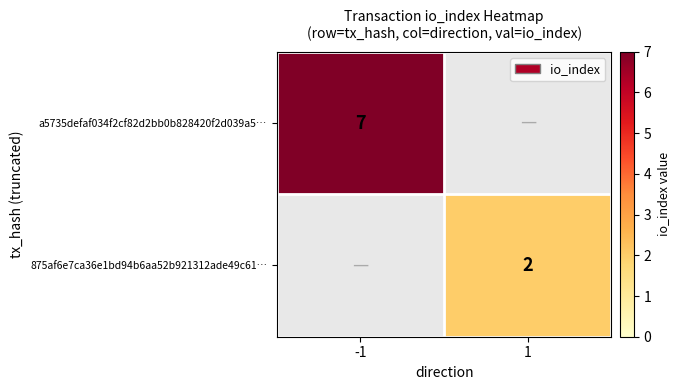

True or false: a5735defaf034f2cf82d2bb0b828420f2d039a5… has a value of 1.6 at -1.

False